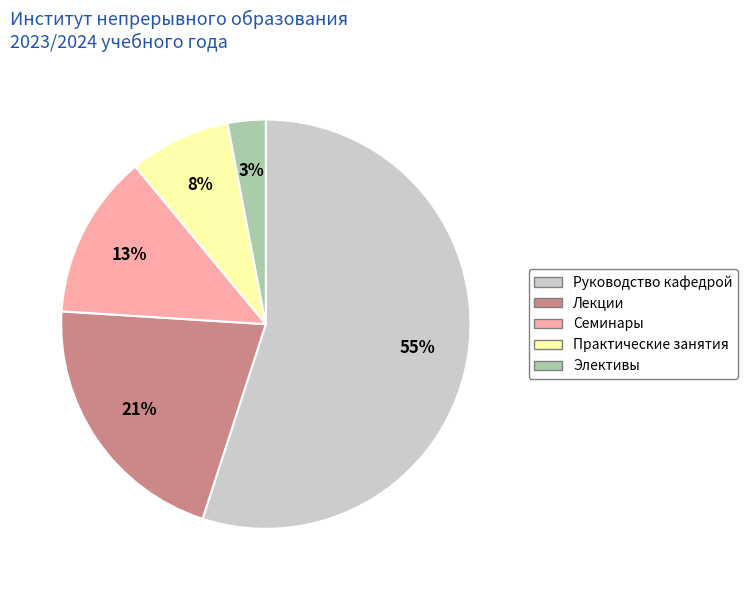

Is there any slice that represents more than half of the pie?

Yes